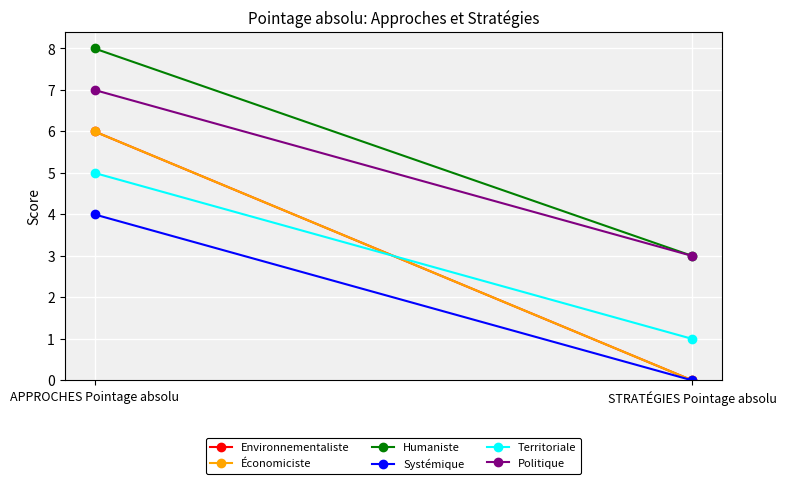

Reading left to right, what are all the values shown in this chart?

Environnementaliste: 6	0
Économiciste: 6	0
Humaniste: 8	3
Systémique: 4	0
Territoriale: 5	1
Politique: 7	3